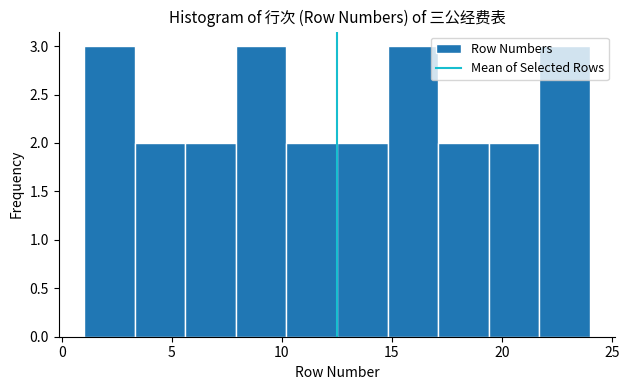

What is the height of the bar covering 17.1 to 19.4 on the x-axis? Neither the bar edges nor the heights are printed on the chart, so give them approximately, as read against the axes.

2